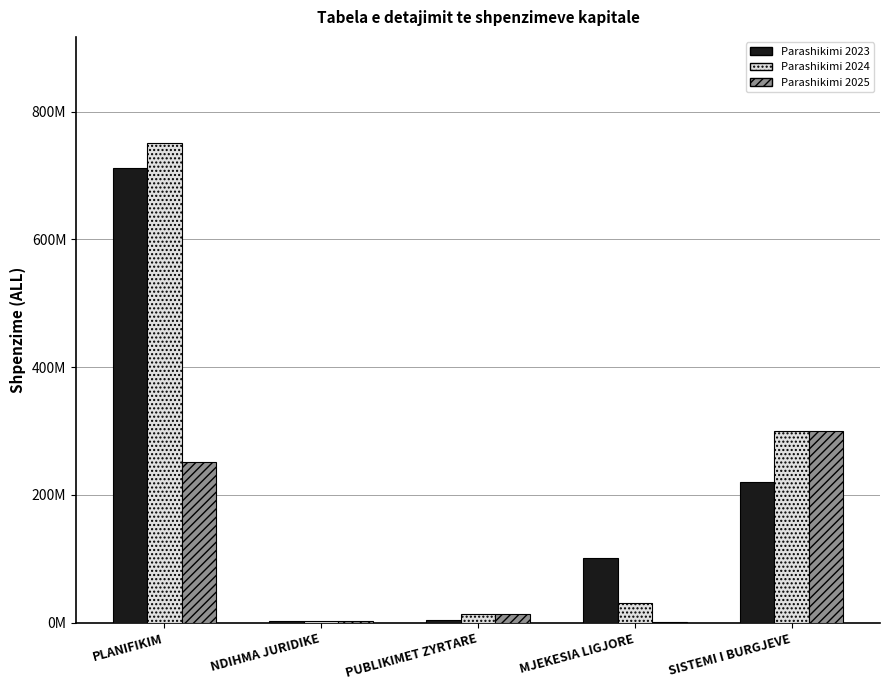

What is the value of the Parashikimi 2025 bar at the 5th from the left?

300000000